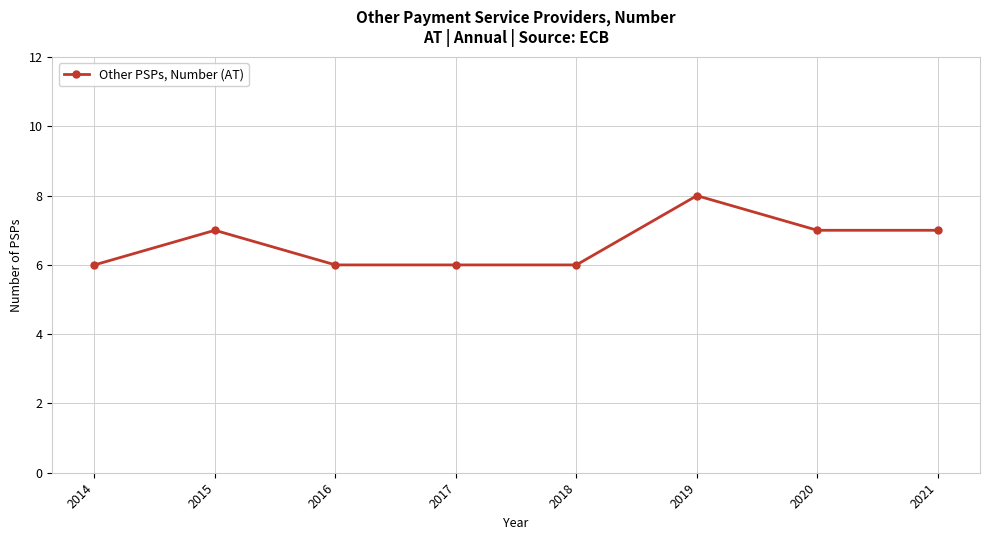

Count the number of data series in this chart.

1